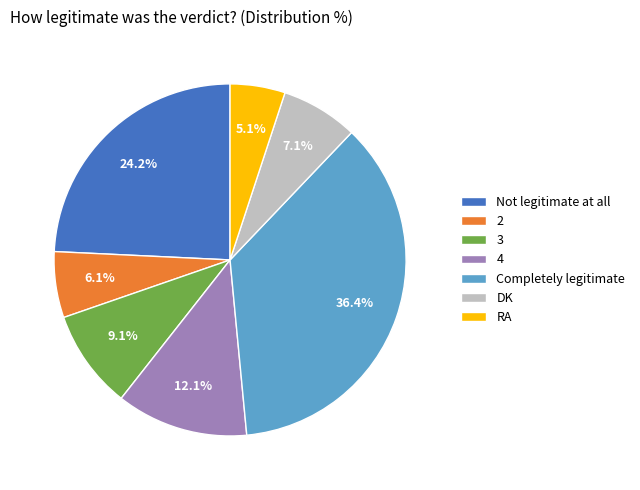

Is the sum of RA and Not legitimate at all greater than half?

No